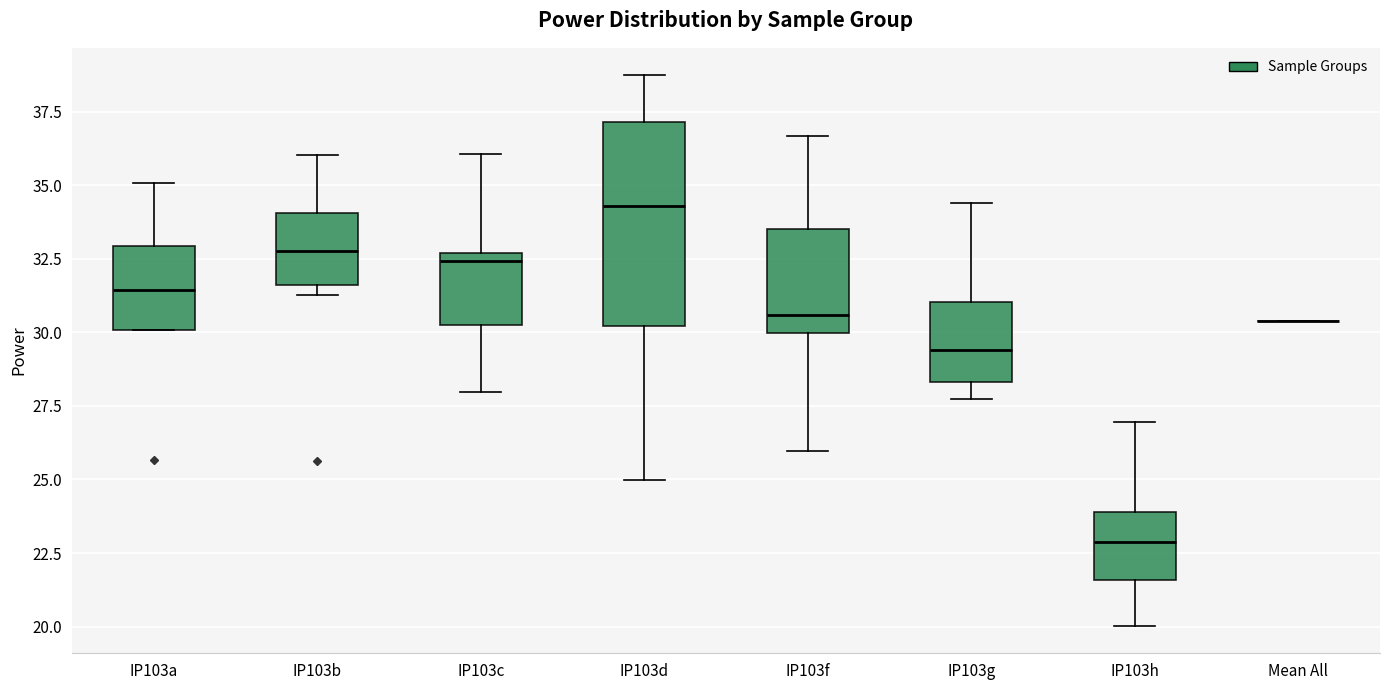

Where is the lower edge of the box for IP103f on the y-axis? The values are not printed on the chart, so give them approximately, as read against the axis.

30.0